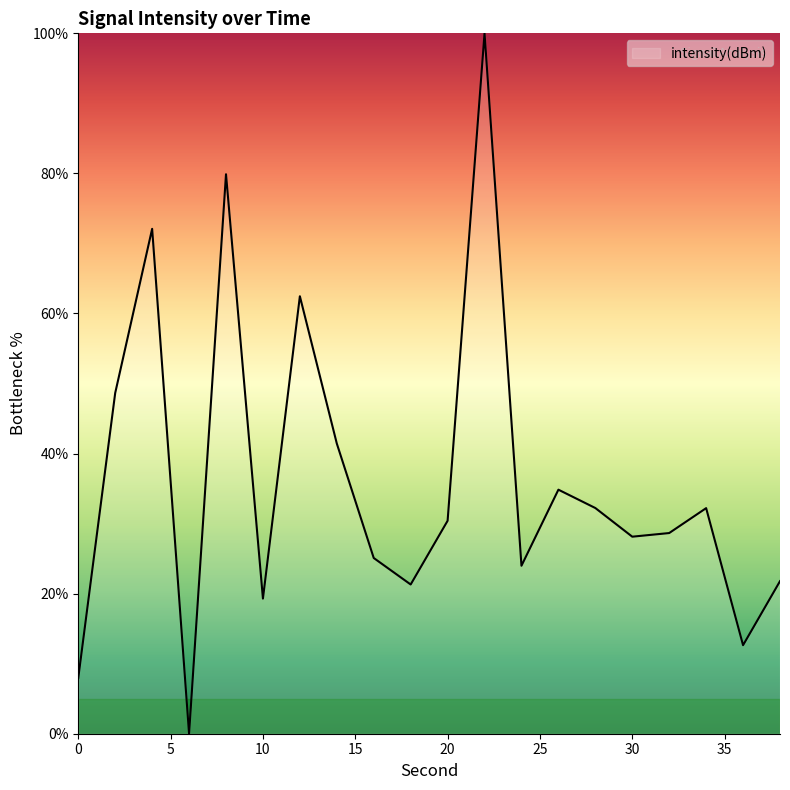

What is the maximum value shown in the chart?

100.0